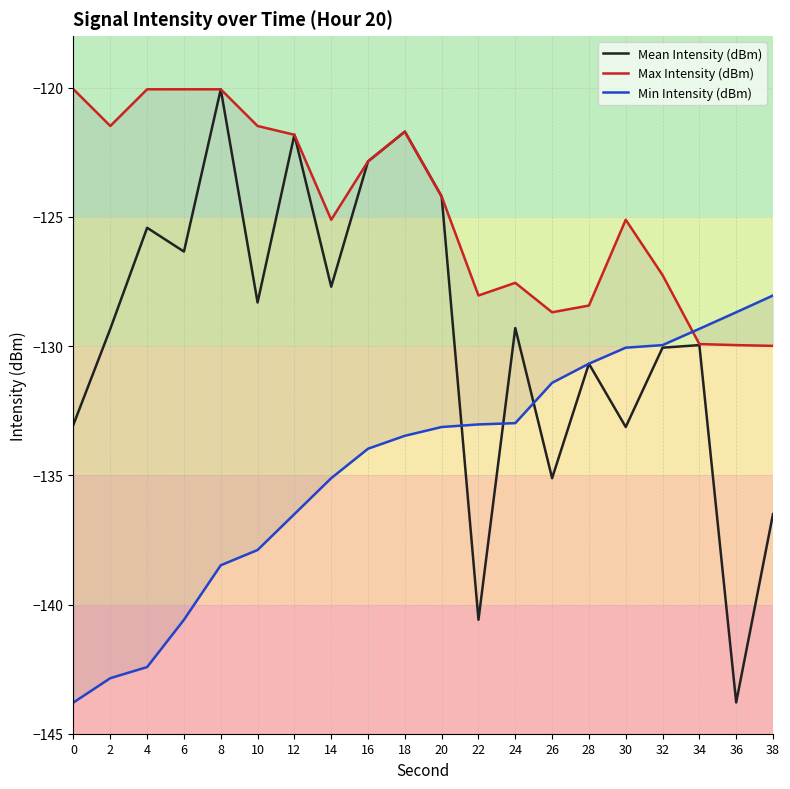

How many interior local peaks does the Max Intensity (dBm) series have?

3